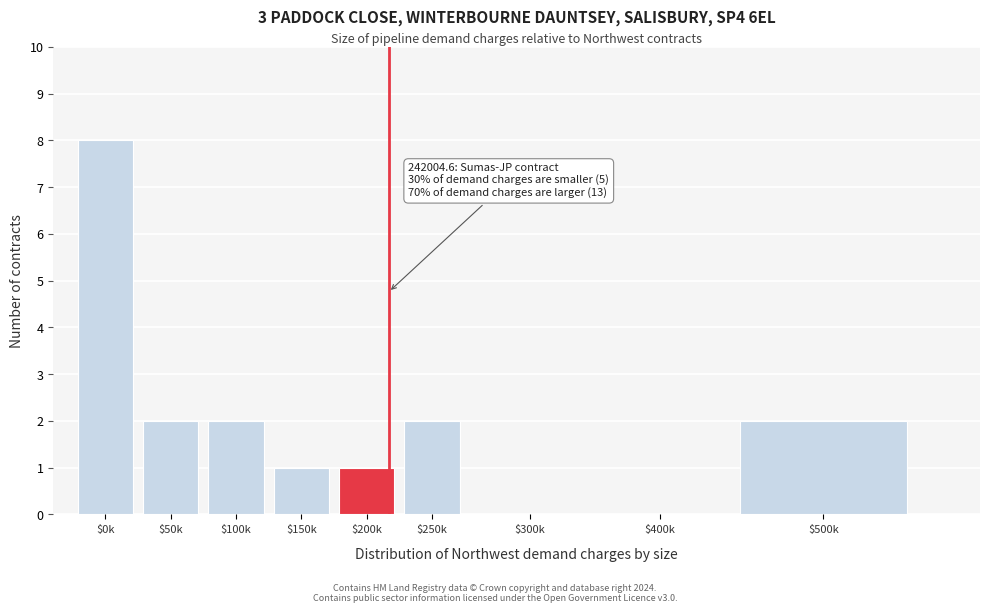

What is the sum of all values?

18